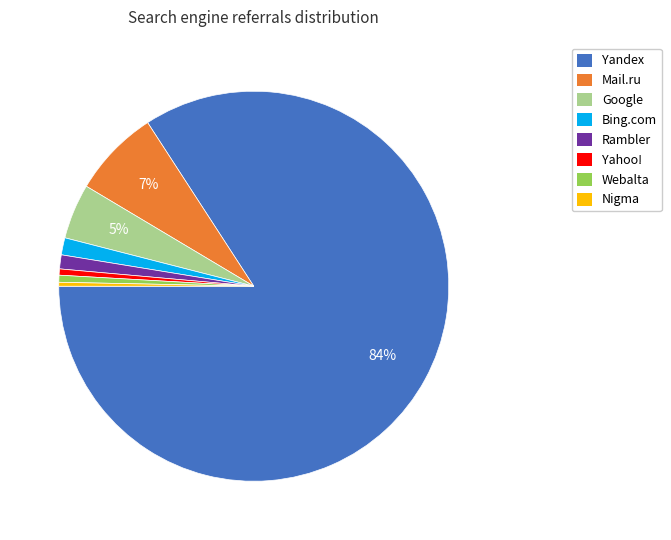

To the nearest percent, what is the difference between the largest and smallest slice percentages?

84%